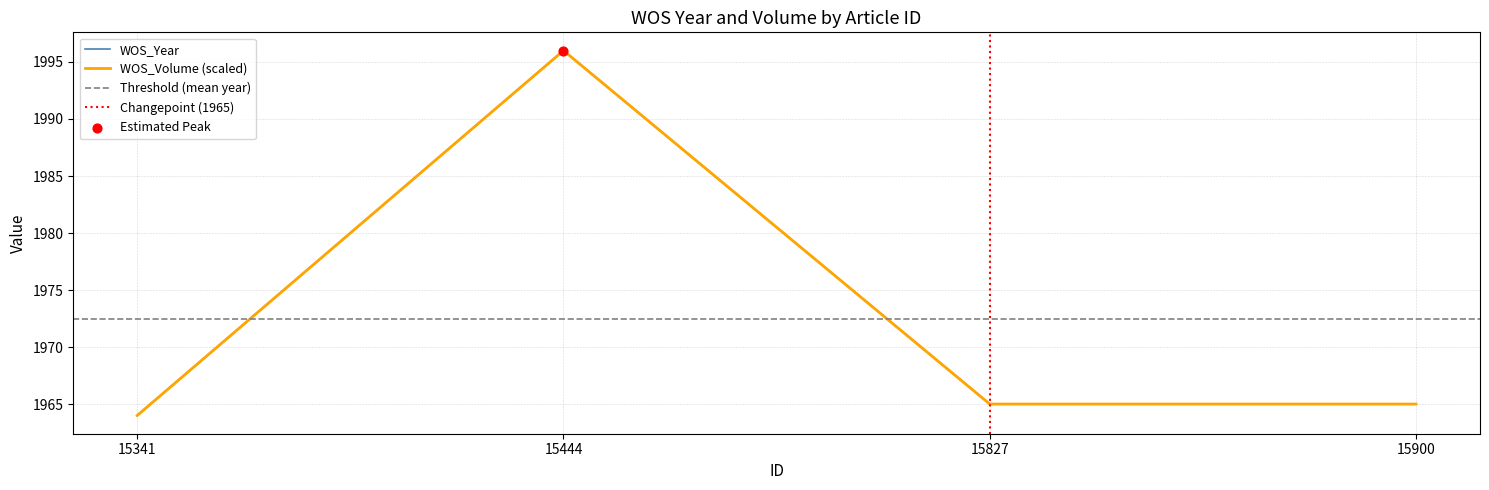

At which category is the sum across all series the highest?

15444